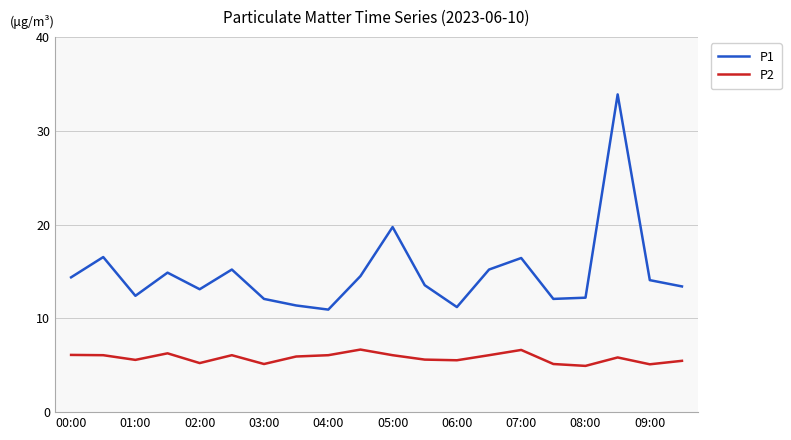

True or false: P2 and P1 intersect in this chart.

False